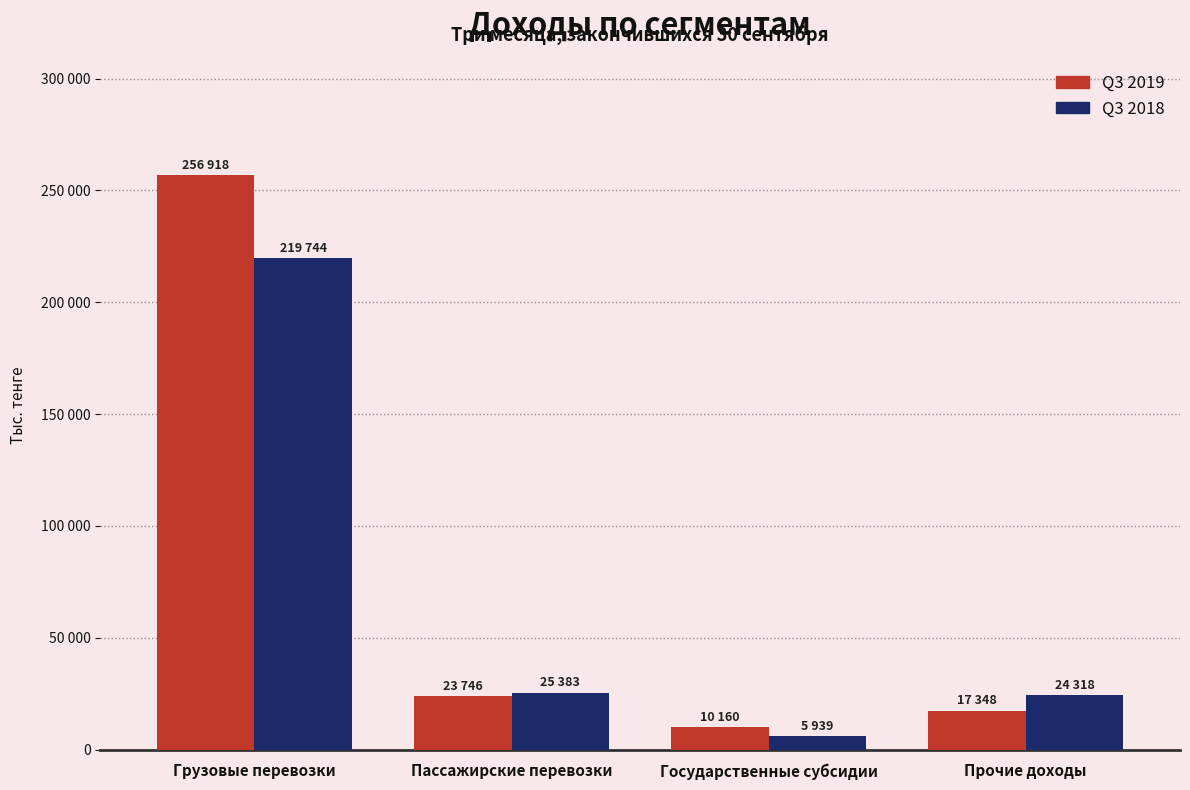

What are all the series names shown in the legend?

Q3 2019, Q3 2018